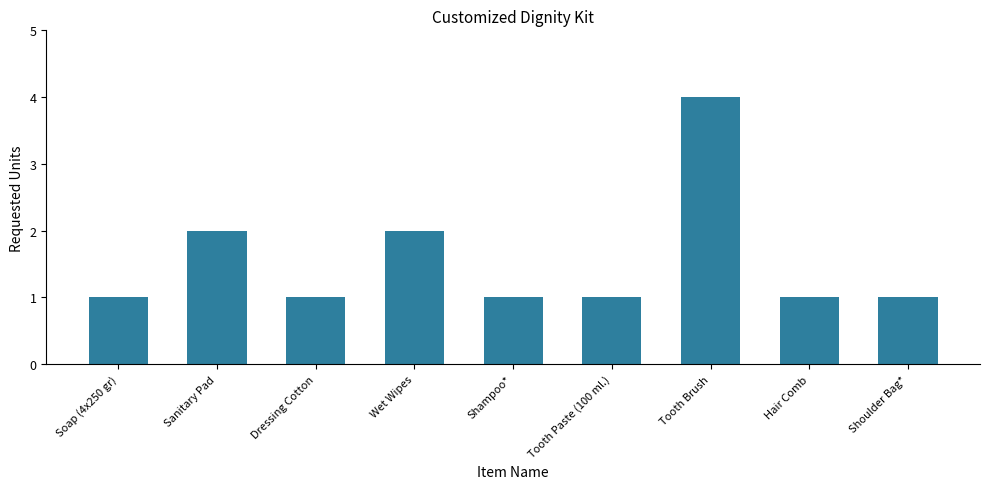

What is the label of the 4th bar from the left?

Wet Wipes